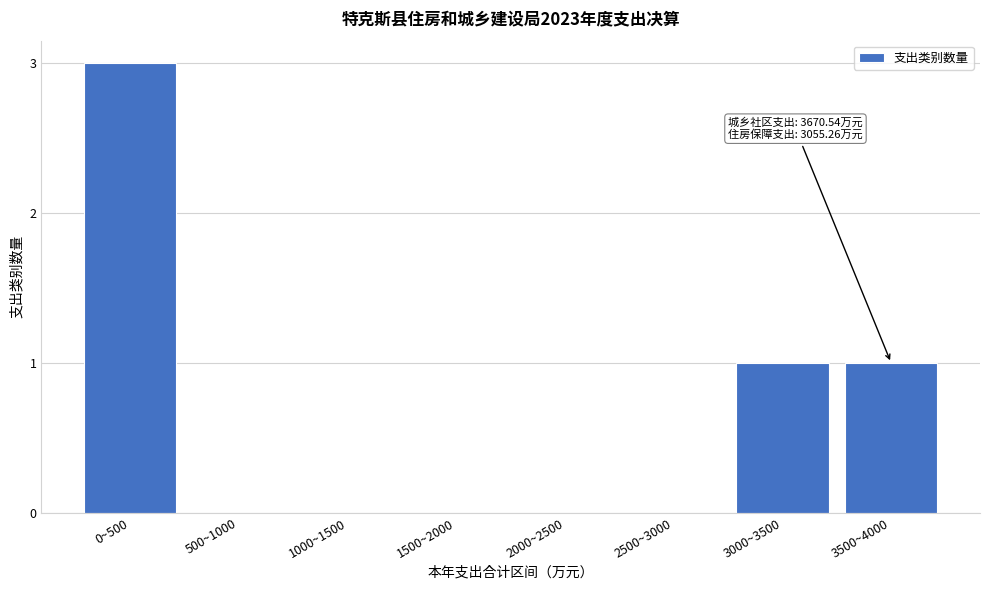

Reading right to left, list all the values displayed in this chart.

3500~4000=1	3000~3500=1	2500~3000=0	2000~2500=0	1500~2000=0	1000~1500=0	500~1000=0	0~500=3